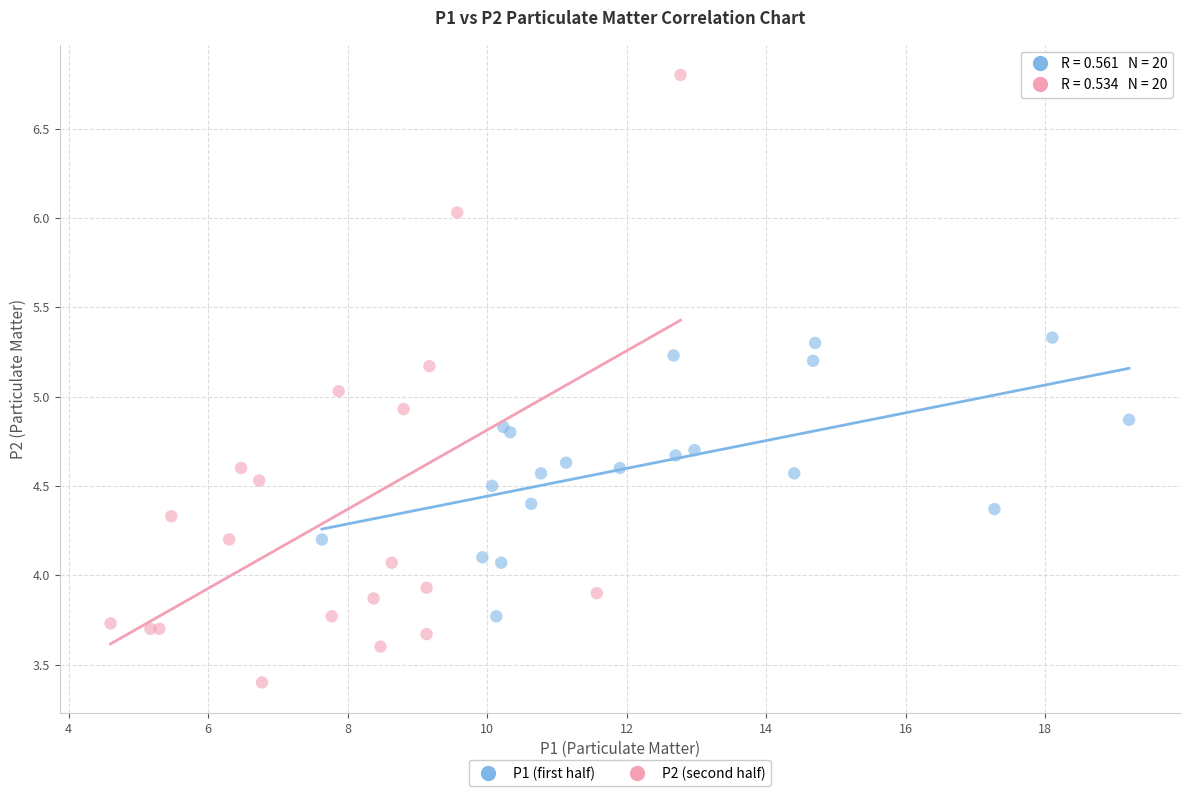

Which series has the widest spread of Y values?

P2 (second half)